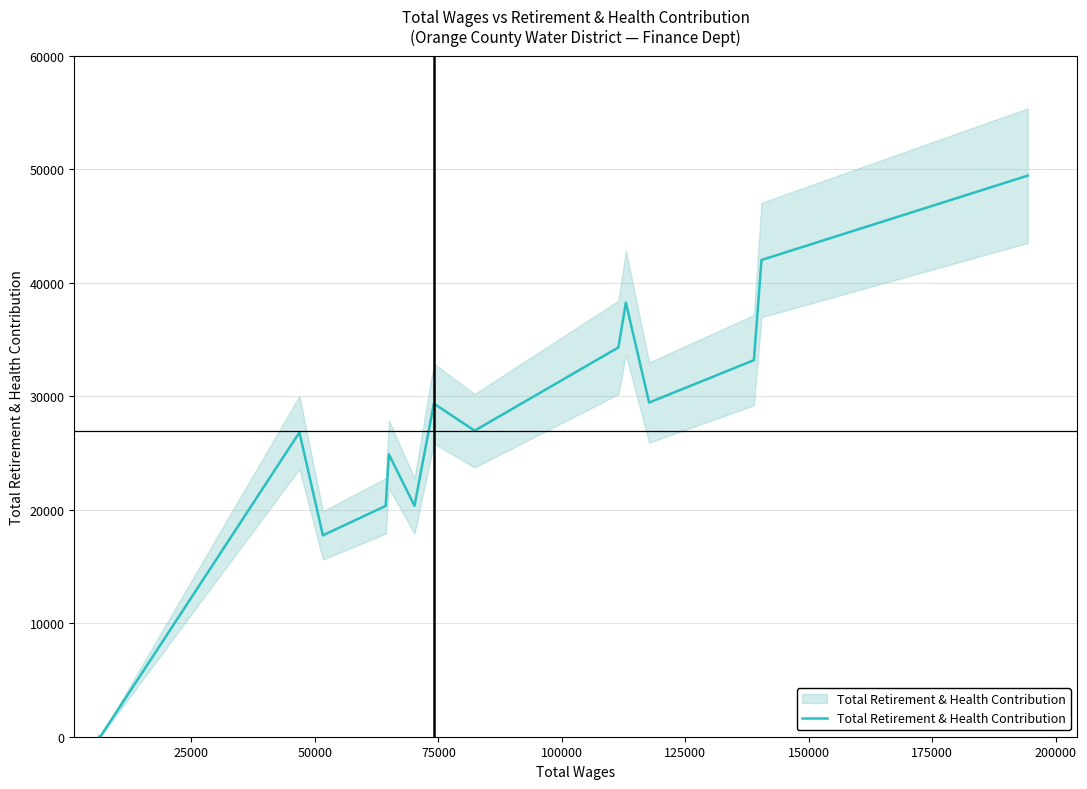

The value at 0 is 27721. True or false?

False